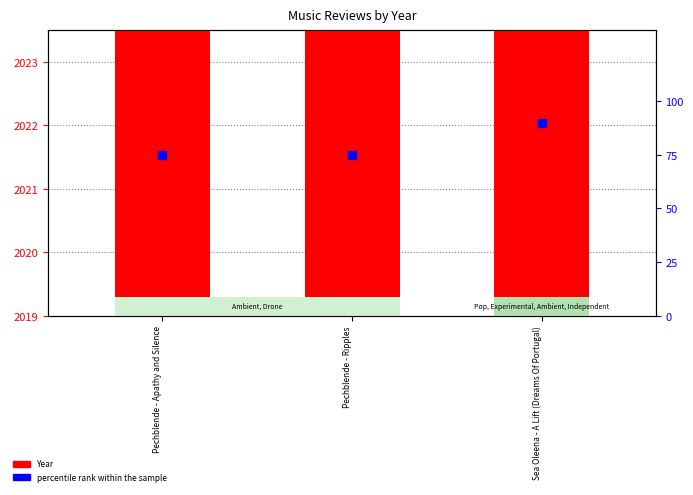

Which series contains the lowest Y value?

percentile rank within the sample